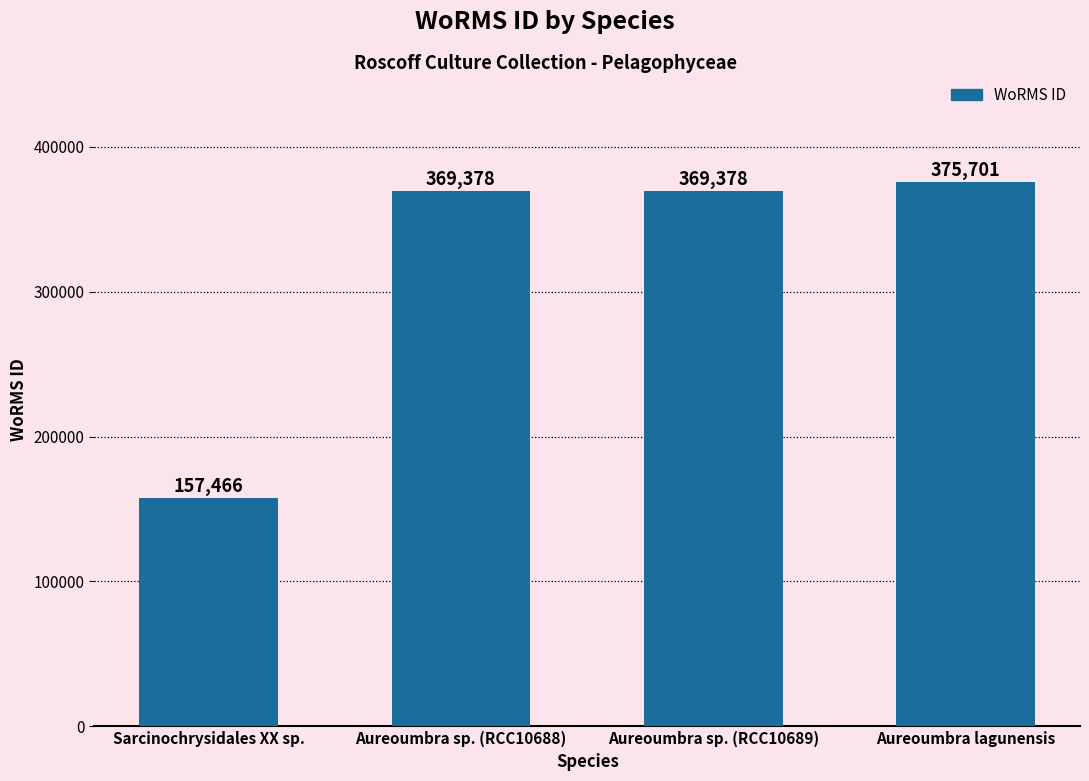

What is the approximate value at Sarcinochrysidales XX sp., to the nearest 50?

157450